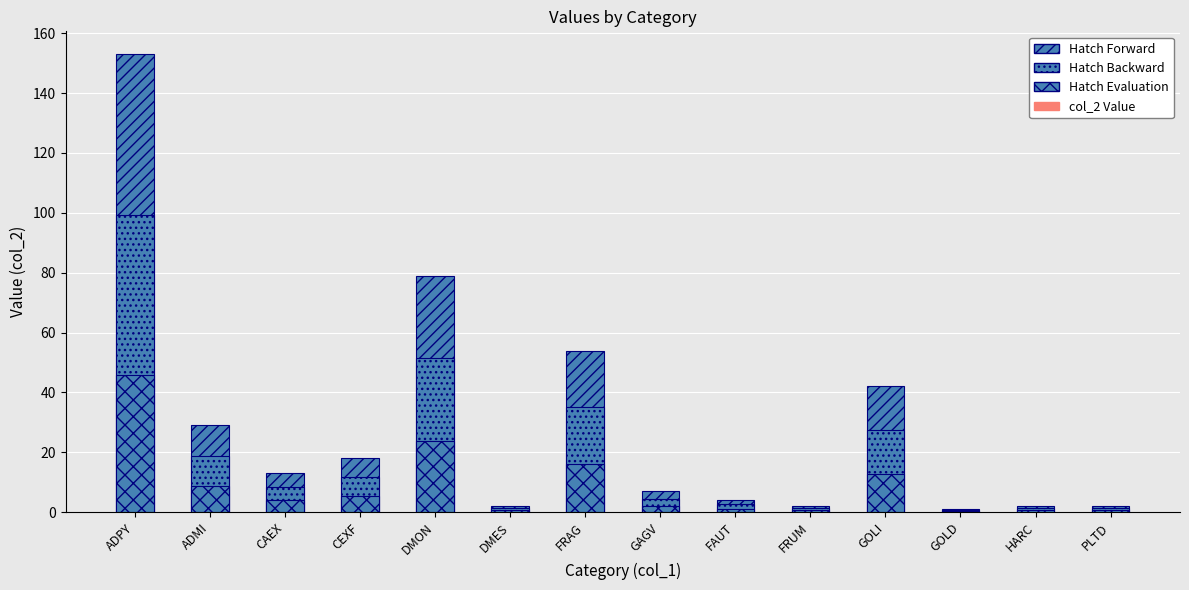

Between PLTD and DMES, which is larger?

PLTD